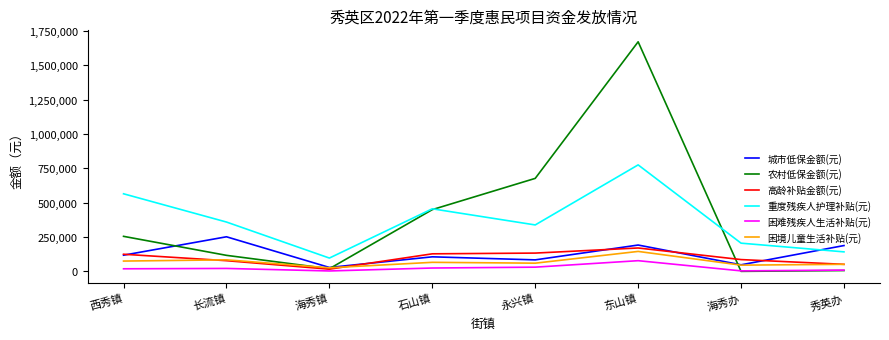

What is the difference between the maximum and minimum values in the 农村低保金额(元) series?

1670289.5